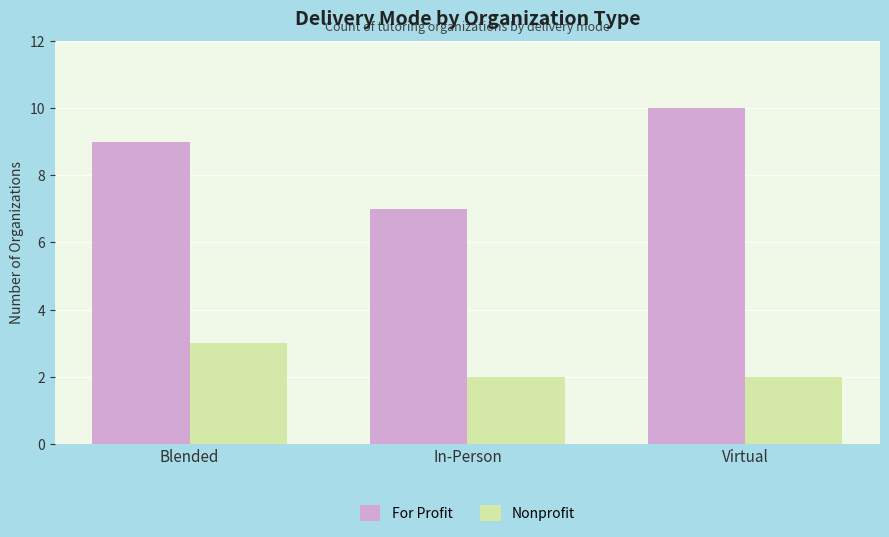

Between In-Person and Virtual, which series saw the biggest shift?

For Profit